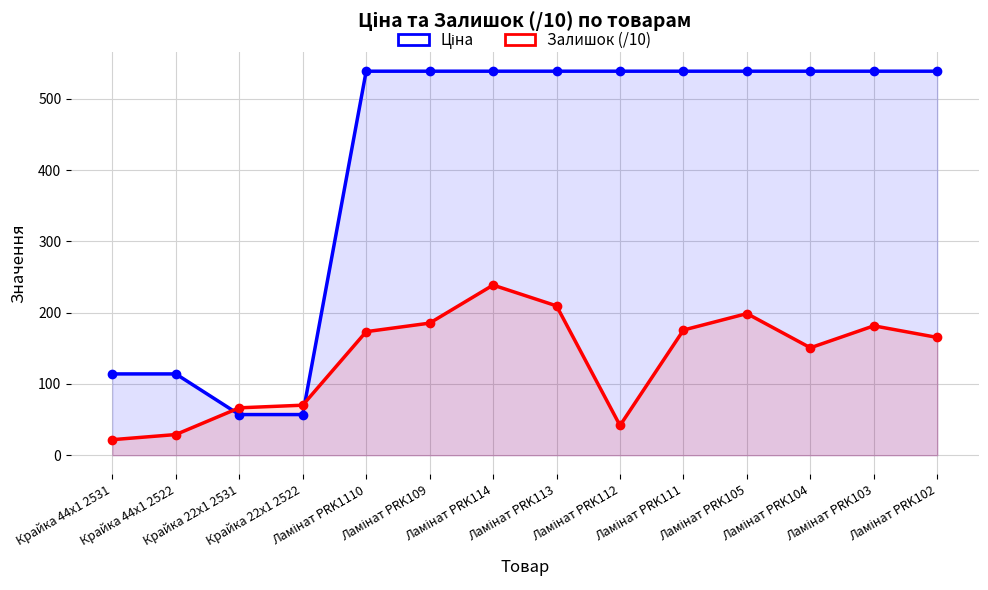

Which series has the widest spread of values?

Ціна